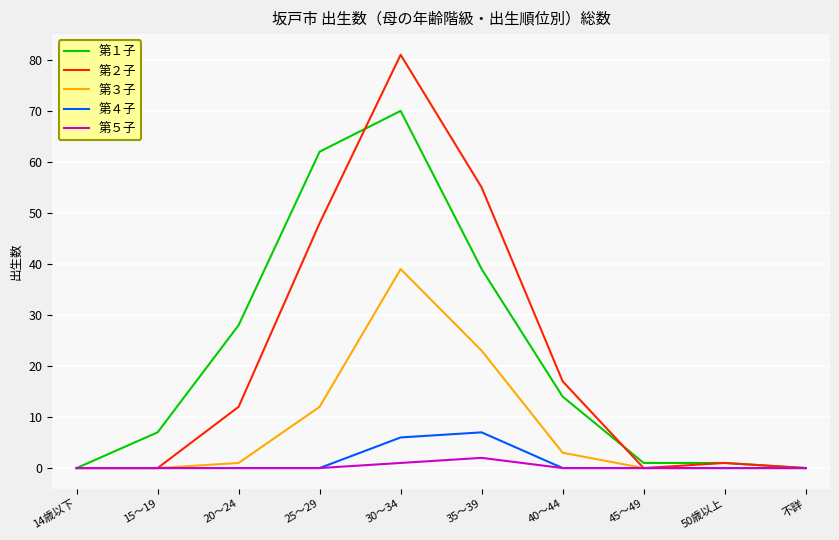

Which series changed the most between 25～29 and 45～49?

第１子